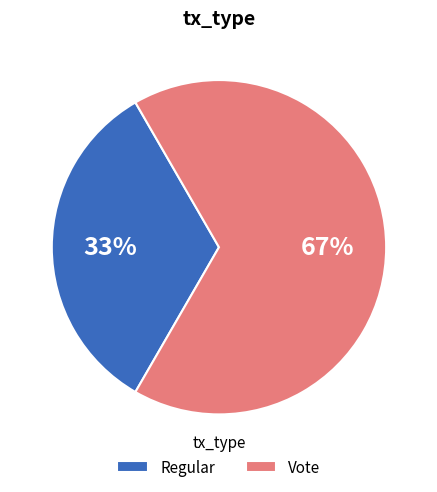

How many slices are in this pie chart?

2